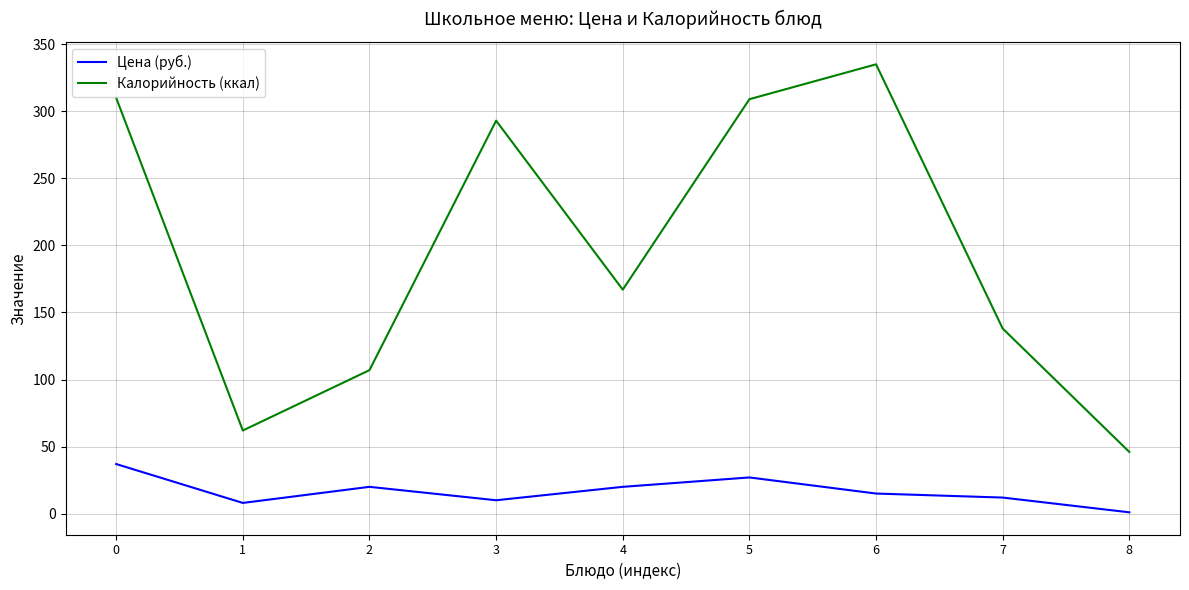

True or false: Калорийность (ккал) and Цена (руб.) intersect in this chart.

False